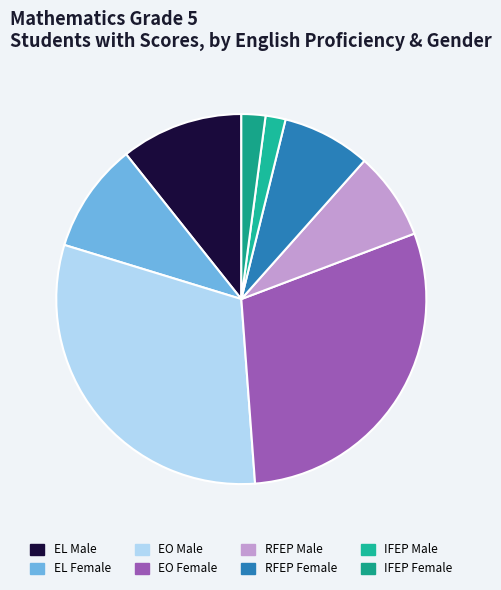

Which slice is the largest?

EO Male